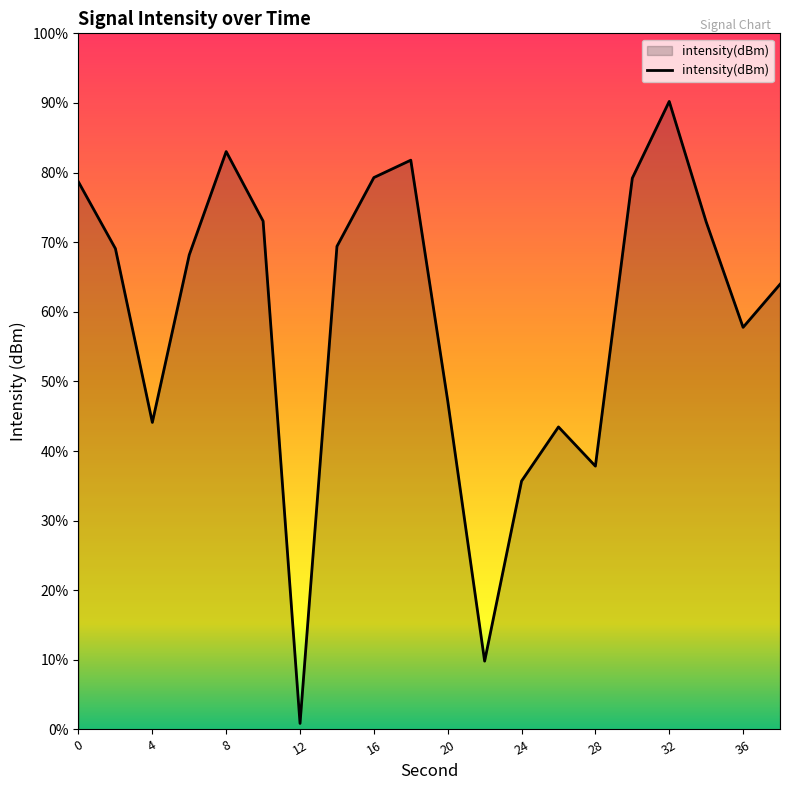

Rank the categories by value from lowest to highest.

12, 22, 24, 28, 26, 4, 20, 36, 38, 6, 2, 14, 34, 10, 0, 30, 16, 18, 8, 32